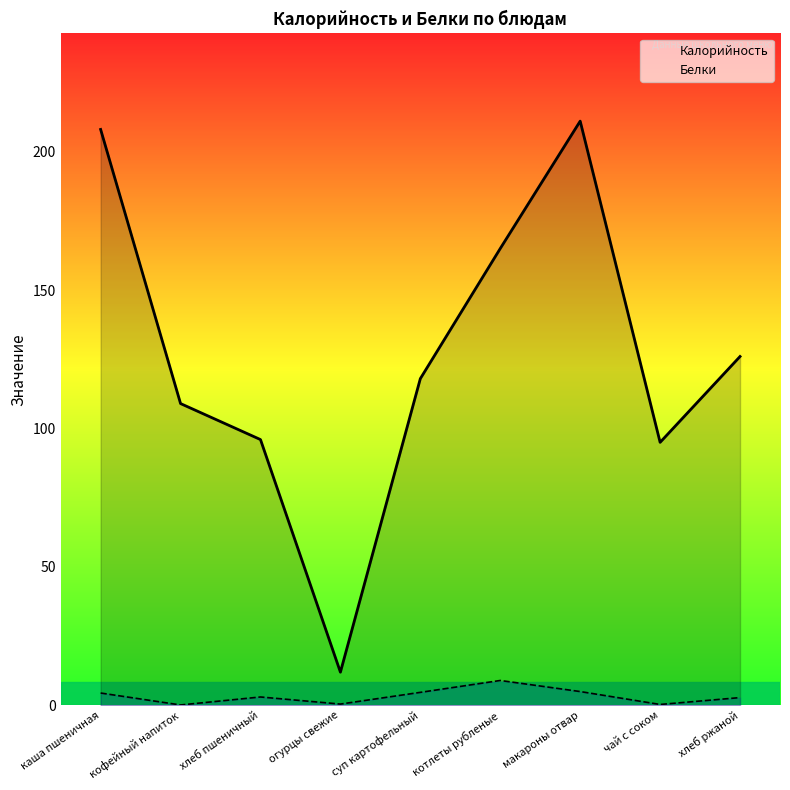

Where does the Калорийность series first go above 118?

каша пшеничная